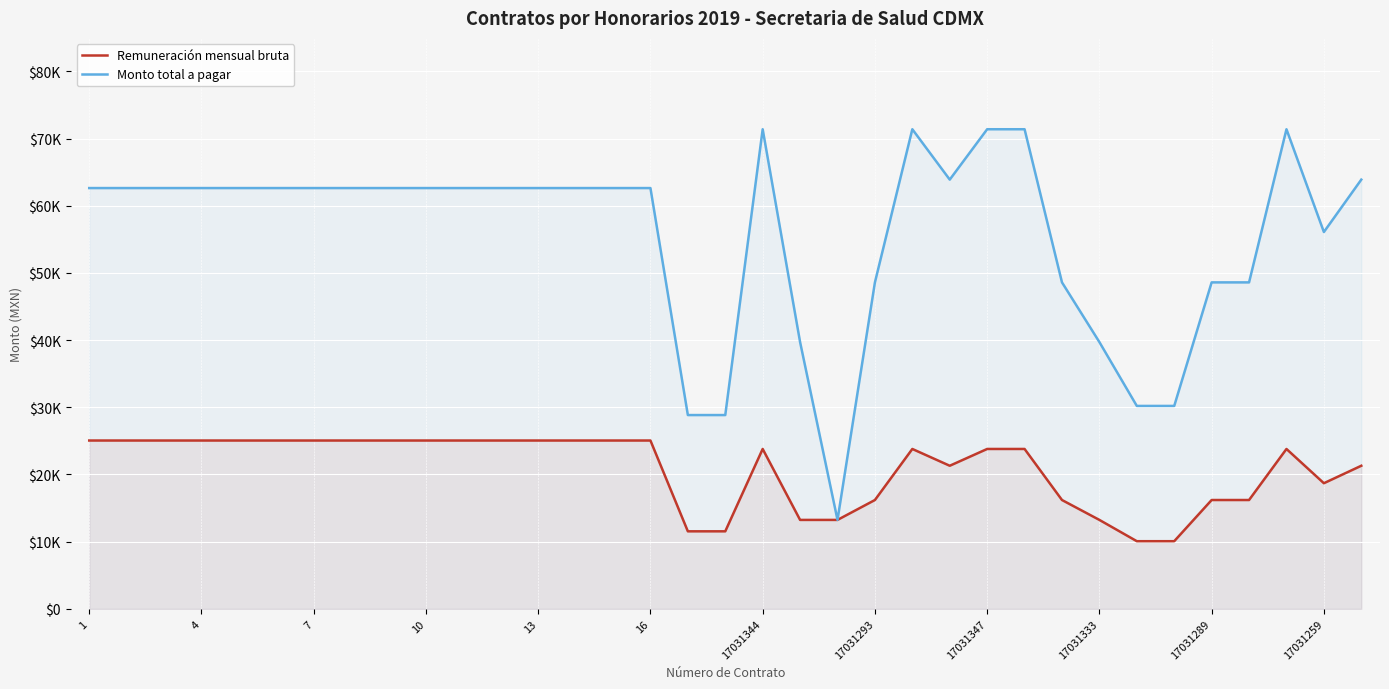

What is the spread (max minus min) of values at 13?

37585.5